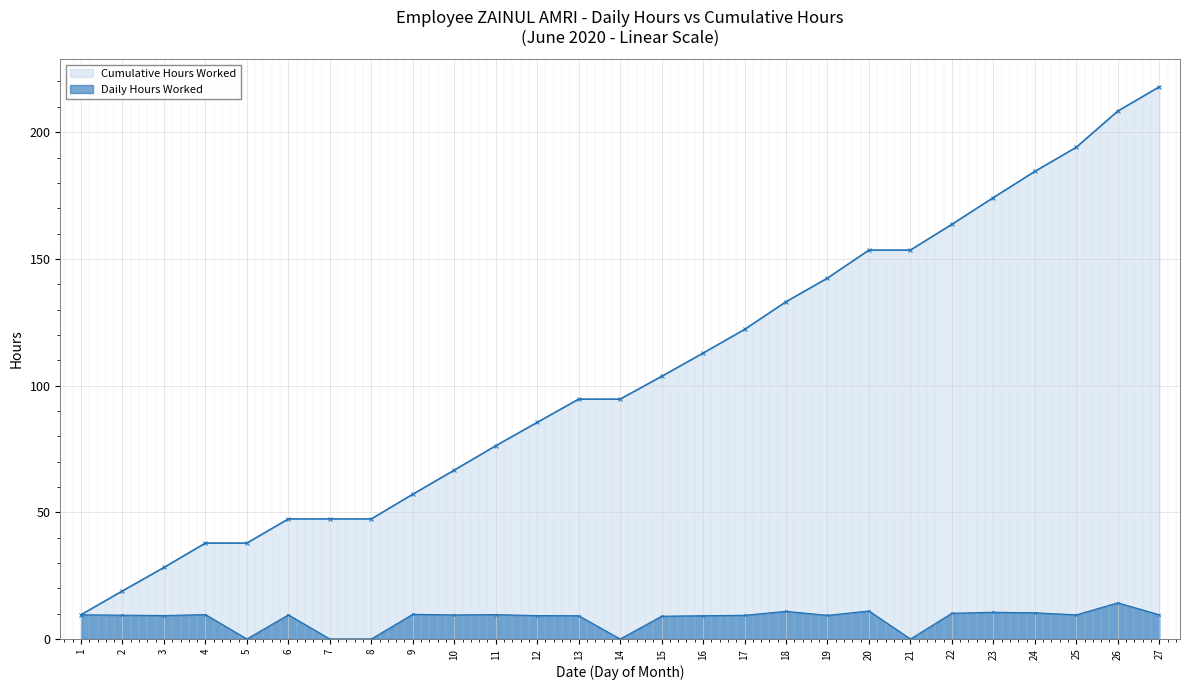

How many categories are shown in the chart?

27